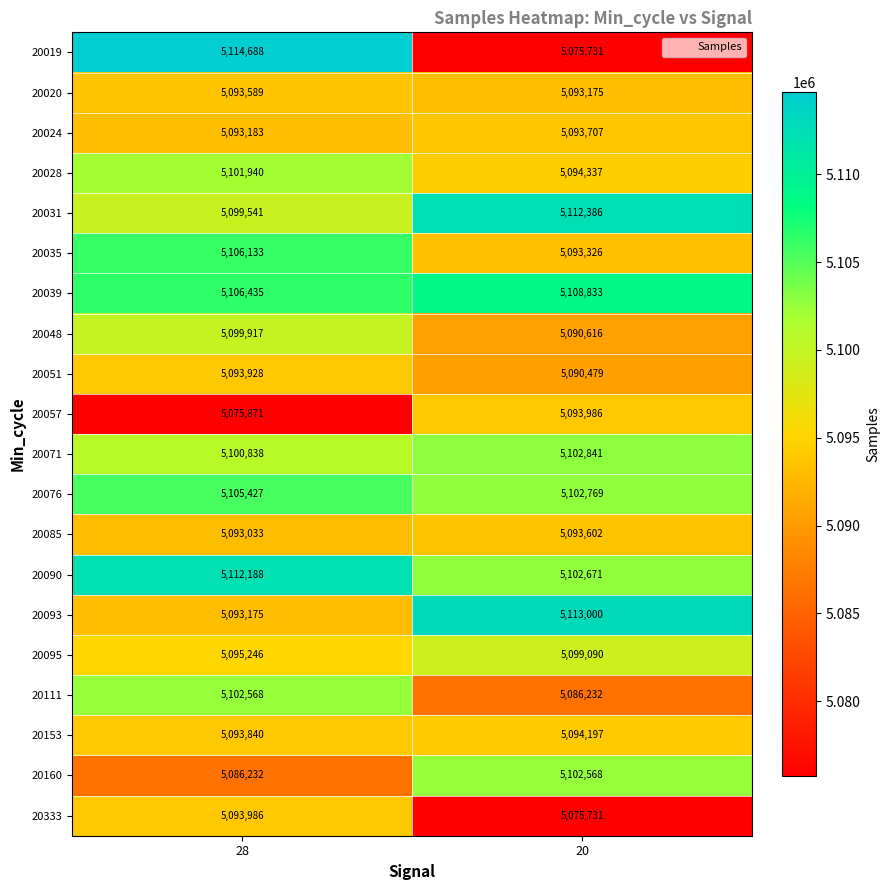

The value of 20093 at 28 is 5093175. True or false?

True